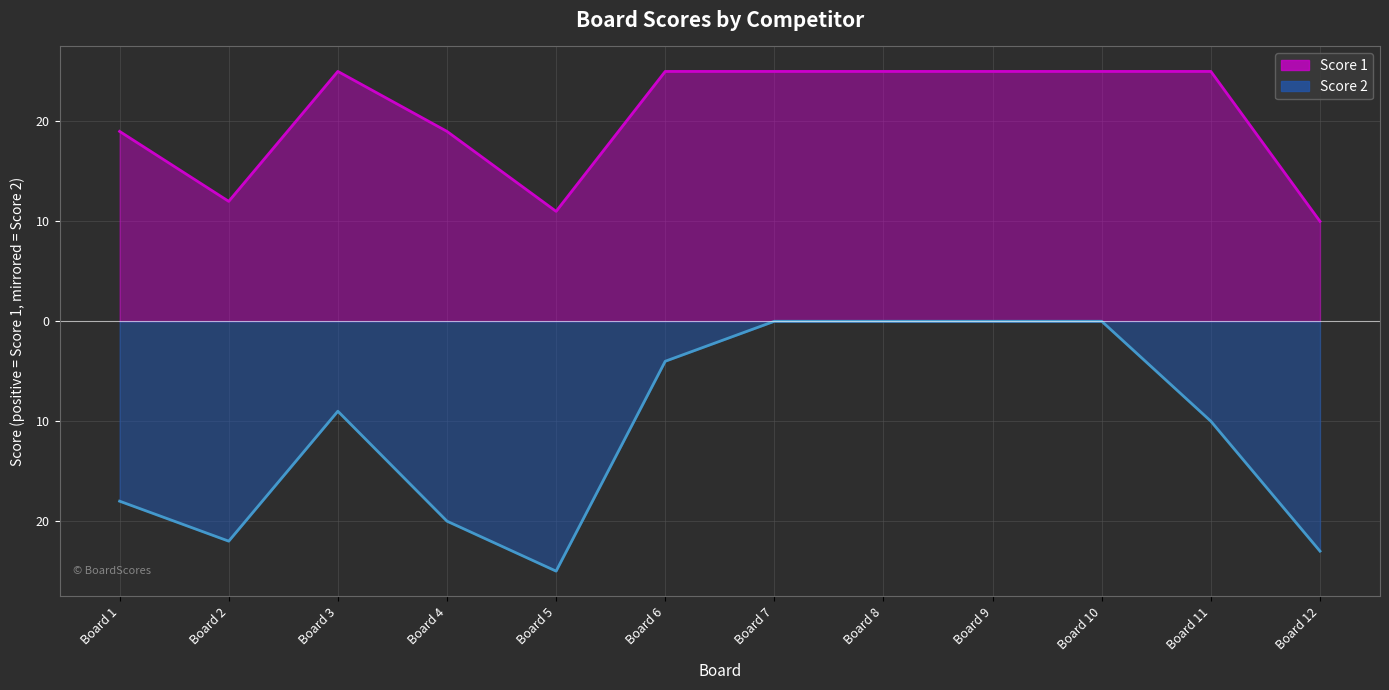

Read the Score 1 value at Board 11, to the nearest 10.

20